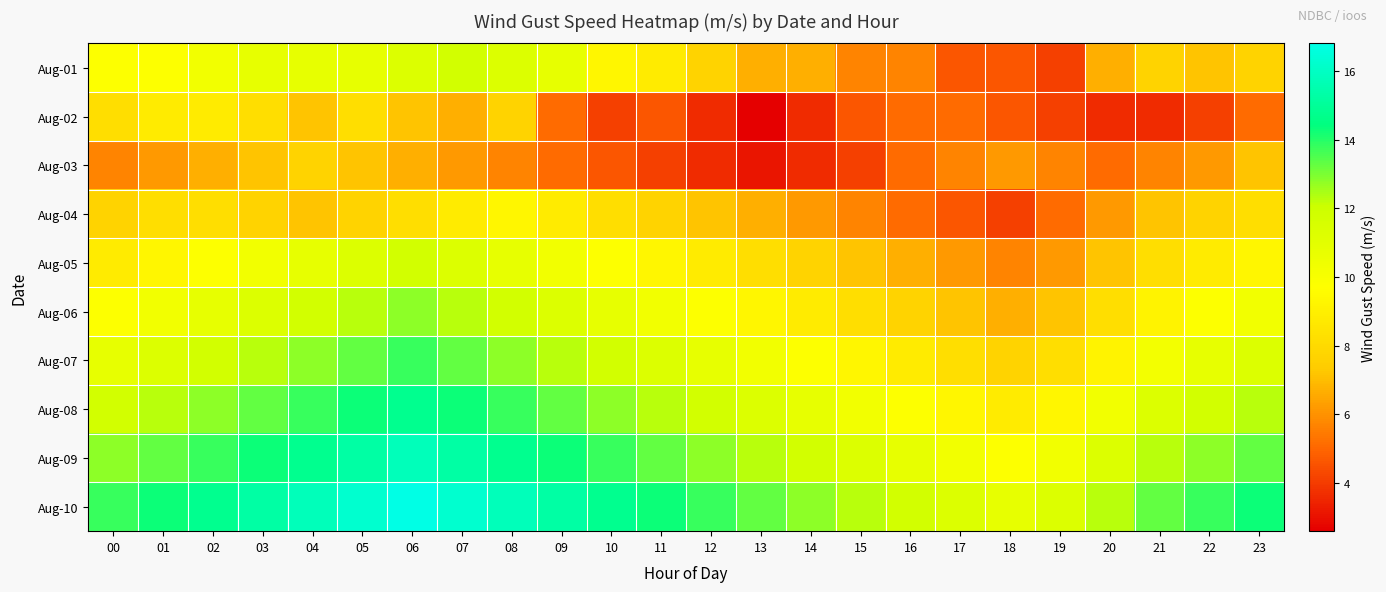

What is the minimum value shown in the chart?

2.6